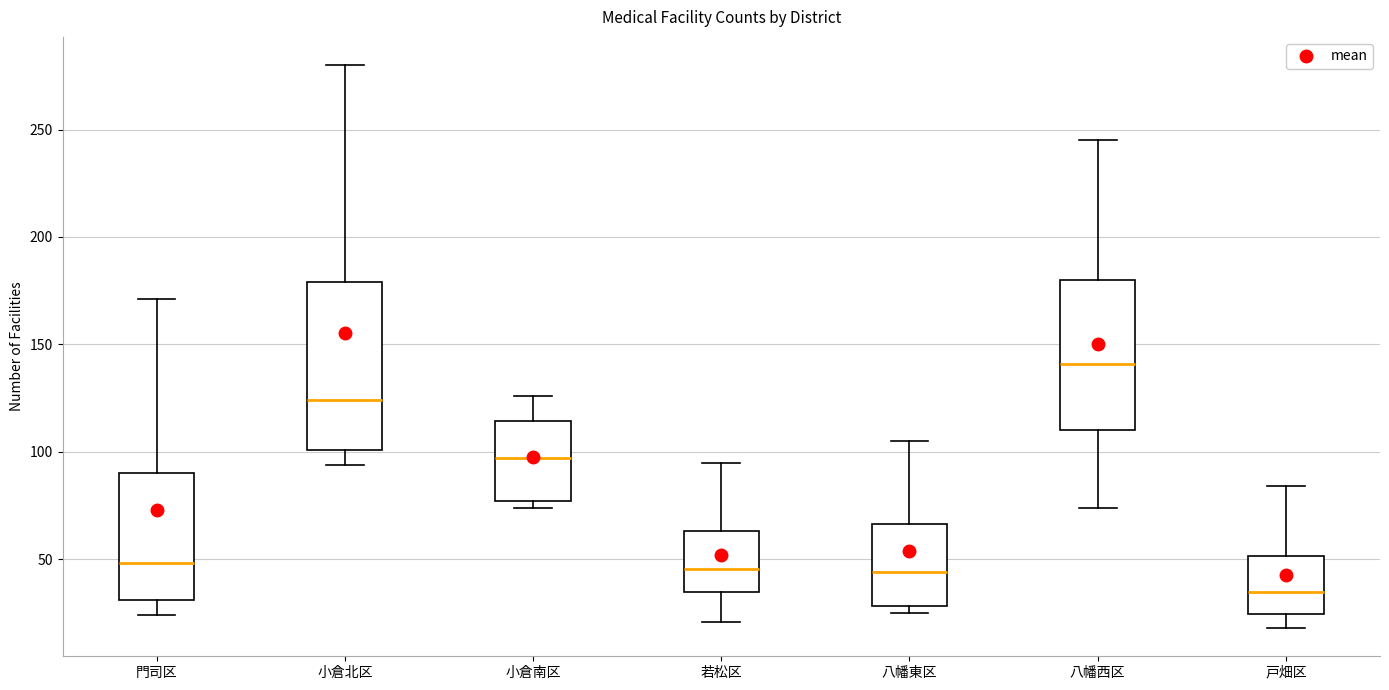

Comparing the boxes themselves (not the whiskers), which one is the tallest?

小倉北区